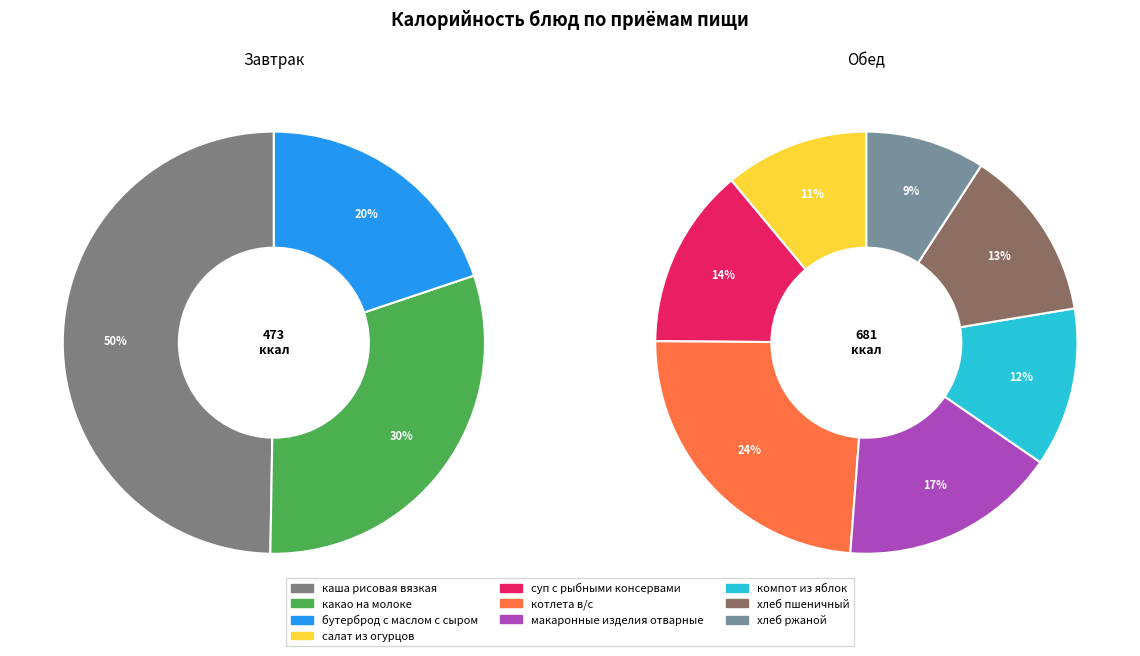

Is котлета в/с the majority of the pie?

No